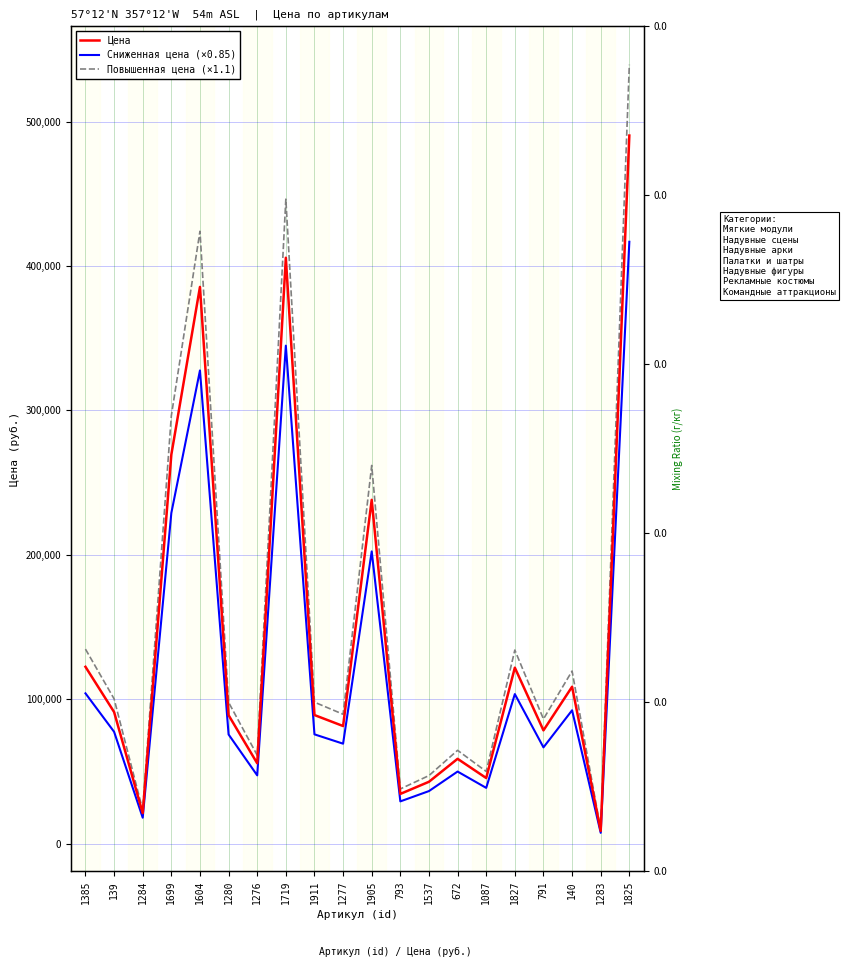

Rank the series by their average value, from highest to lowest.

Повышенная цена (×1.1), Цена, Сниженная цена (×0.85)